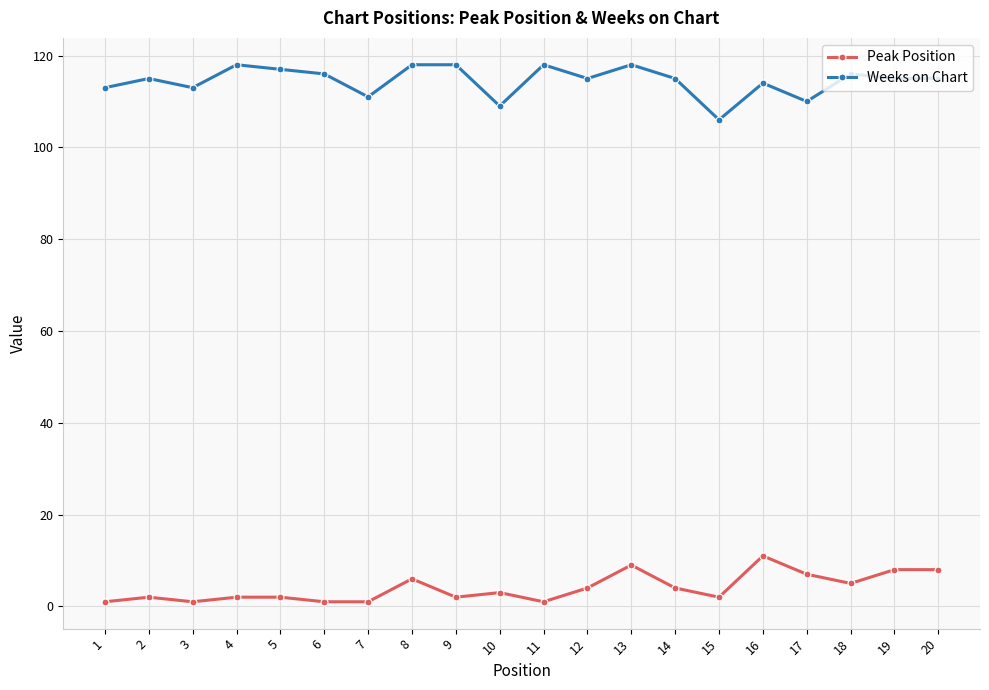

Which series has the largest total across all categories?

Weeks on Chart